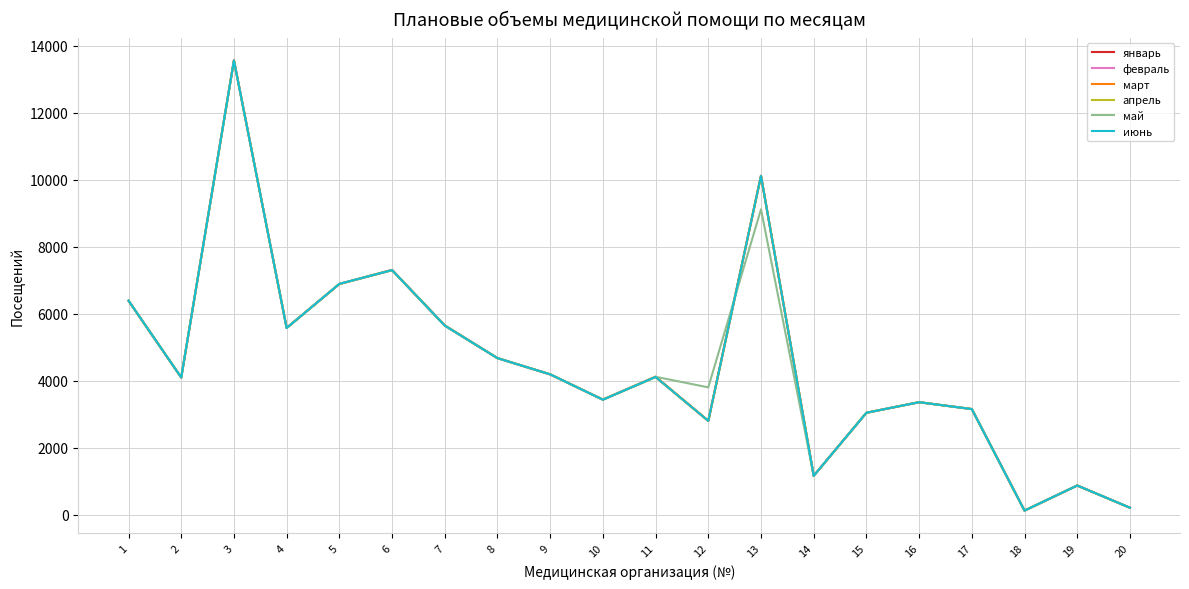

Which series changed the most between 1 and 2?

март